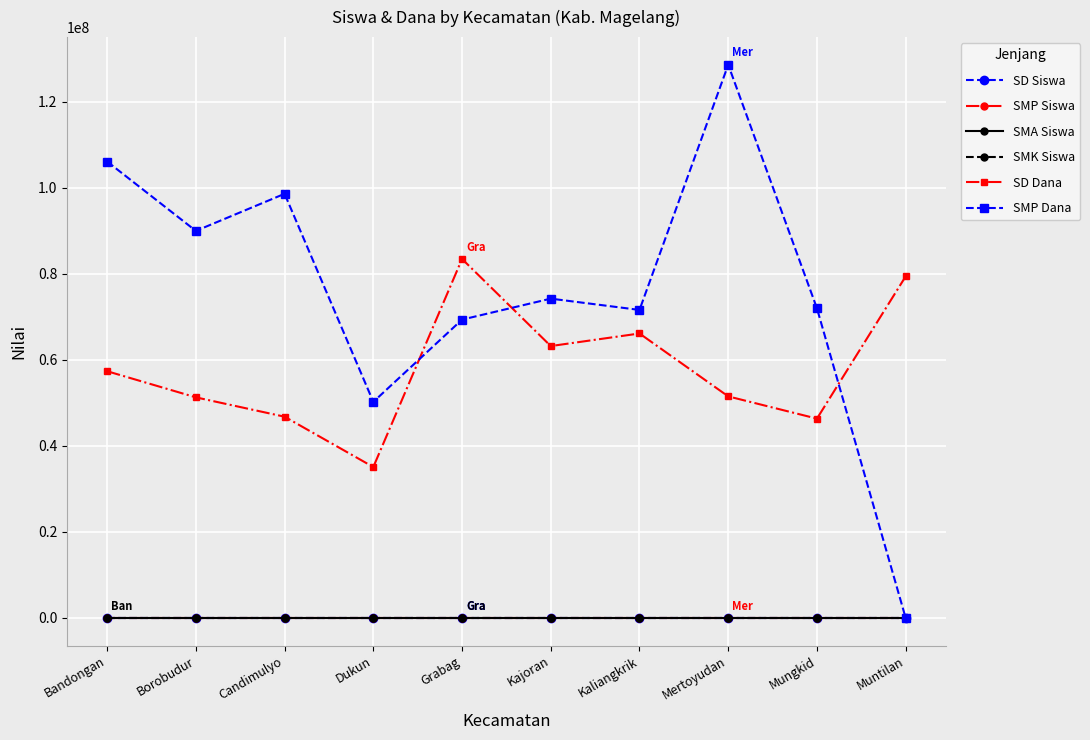

True or false: SMA Siswa and SD Dana cross at least once.

False